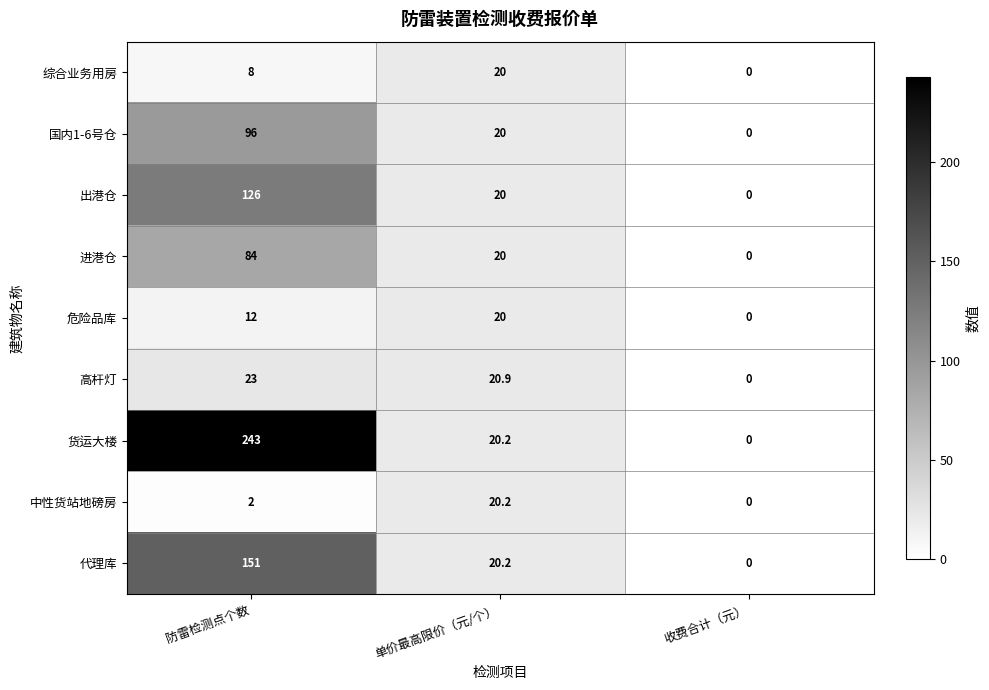

Read the 国内1-6号仓 value at 防雷检测点个数.

96.0